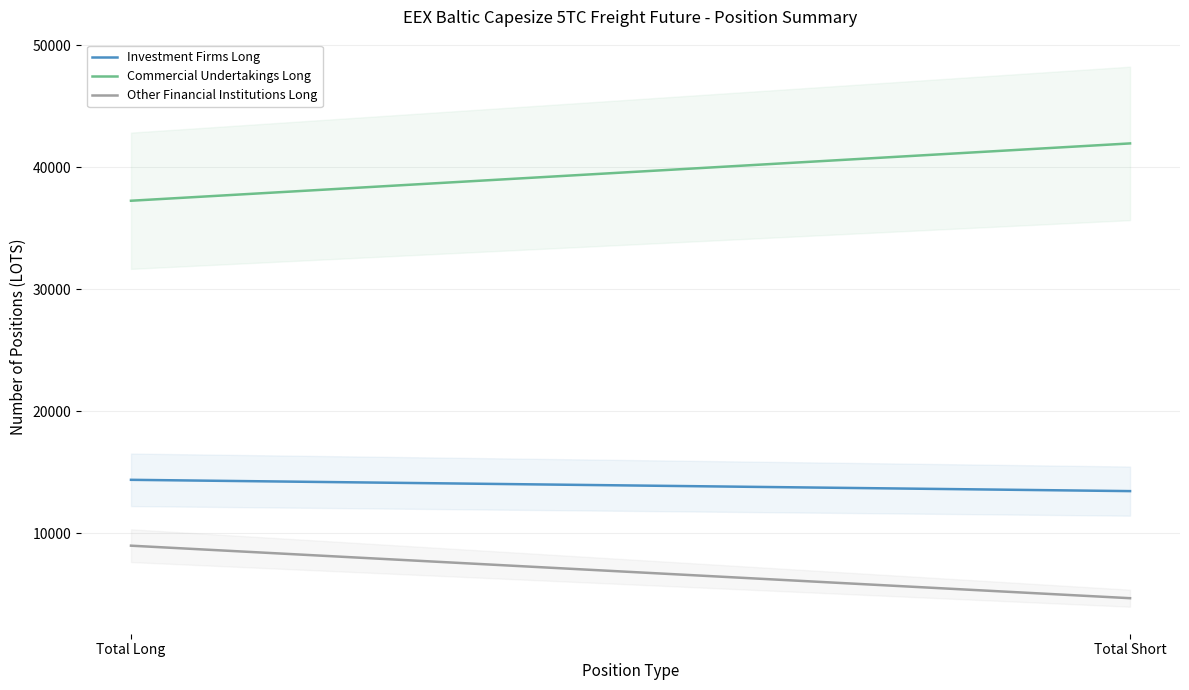

Reading left to right, transcribe all the data shown in this chart.

Investment Firms Long: Total Long=14364.6	Total Short=13438.0
Commercial Undertakings Long: Total Long=37247.7	Total Short=41948.9
Other Financial Institutions Long: Total Long=8964.7	Total Short=4658.0